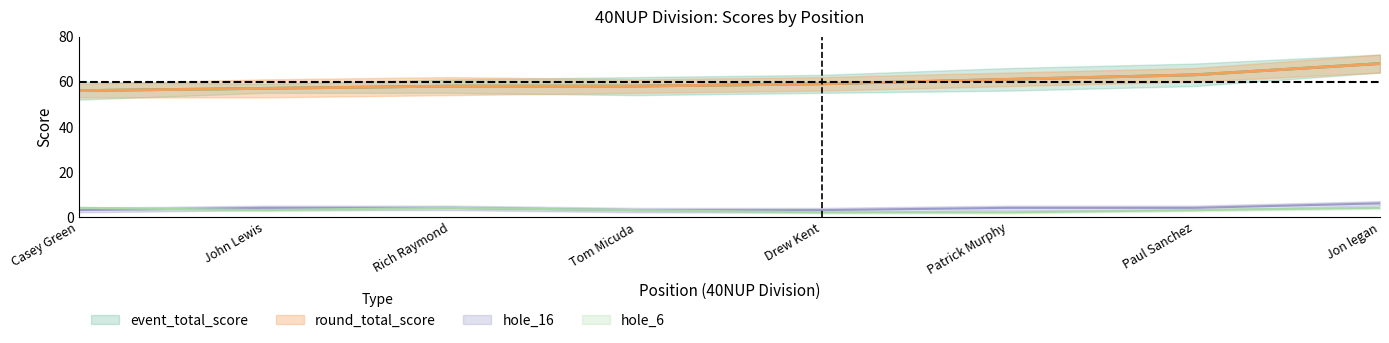

Which series changed the most between John Lewis and Drew Kent?

event_total_score